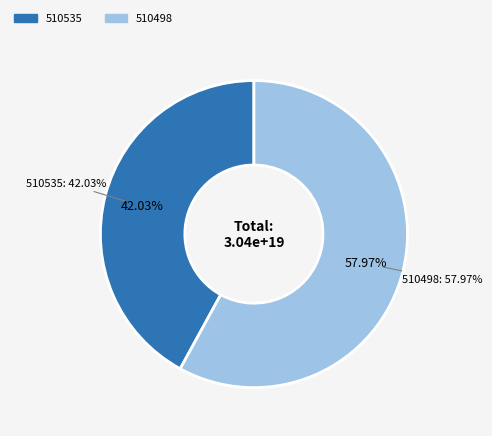

Which has a higher value, 510498 or 510535?

510498